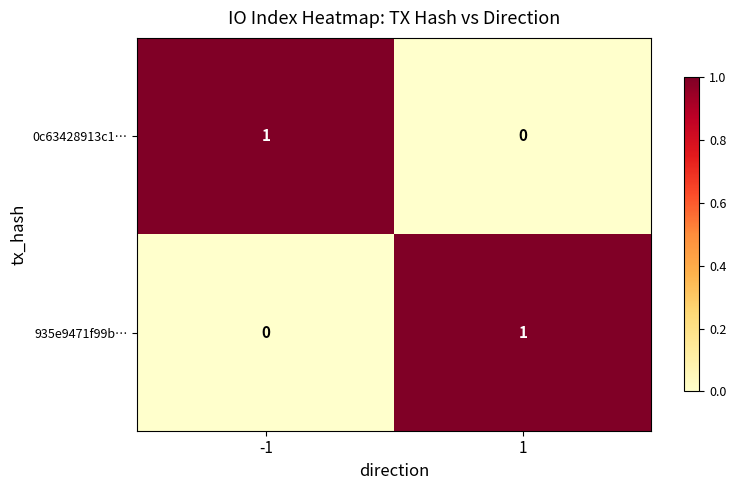

Reading left to right, what are all the values shown in this chart?

0c63428913c1…: -1=1	1=0
935e9471f99b…: -1=0	1=1